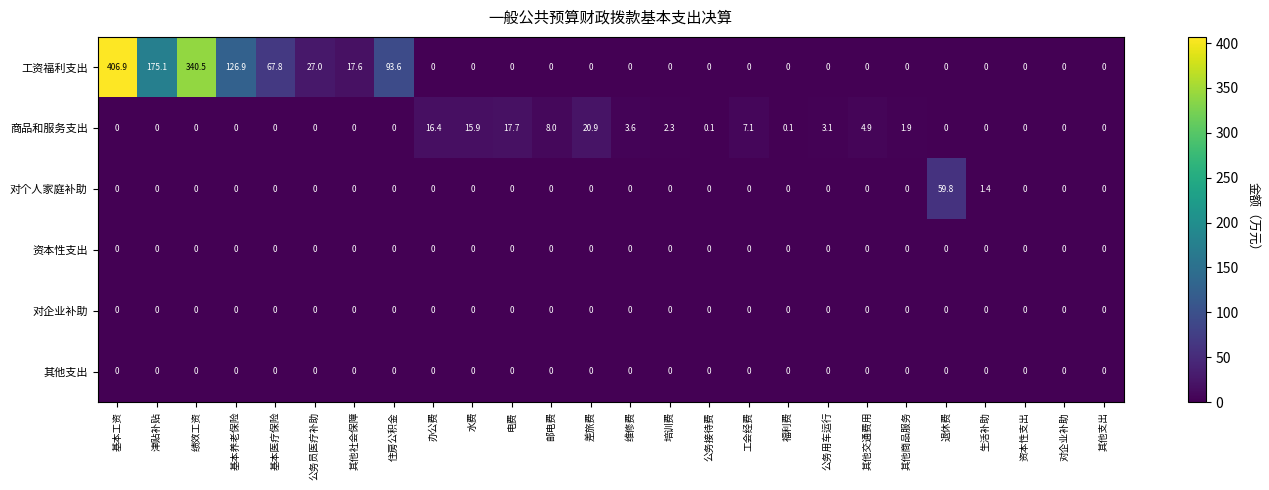

Is it true that 工资福利支出 equals 0.0 at 公务接待费?

True